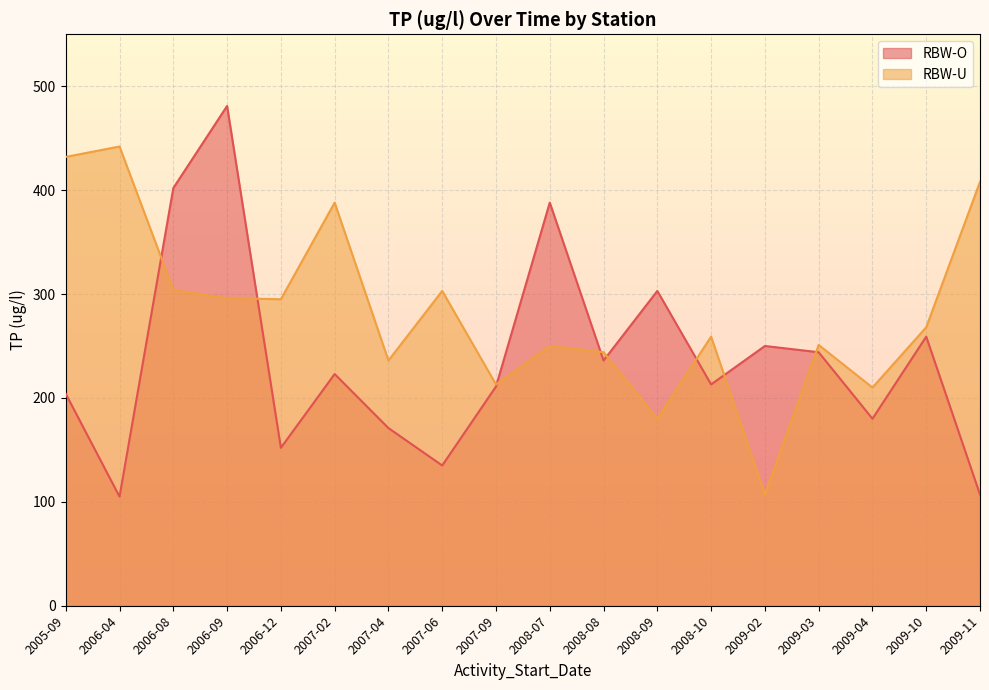

At which label does RBW-U first exceed 268?

2005-09